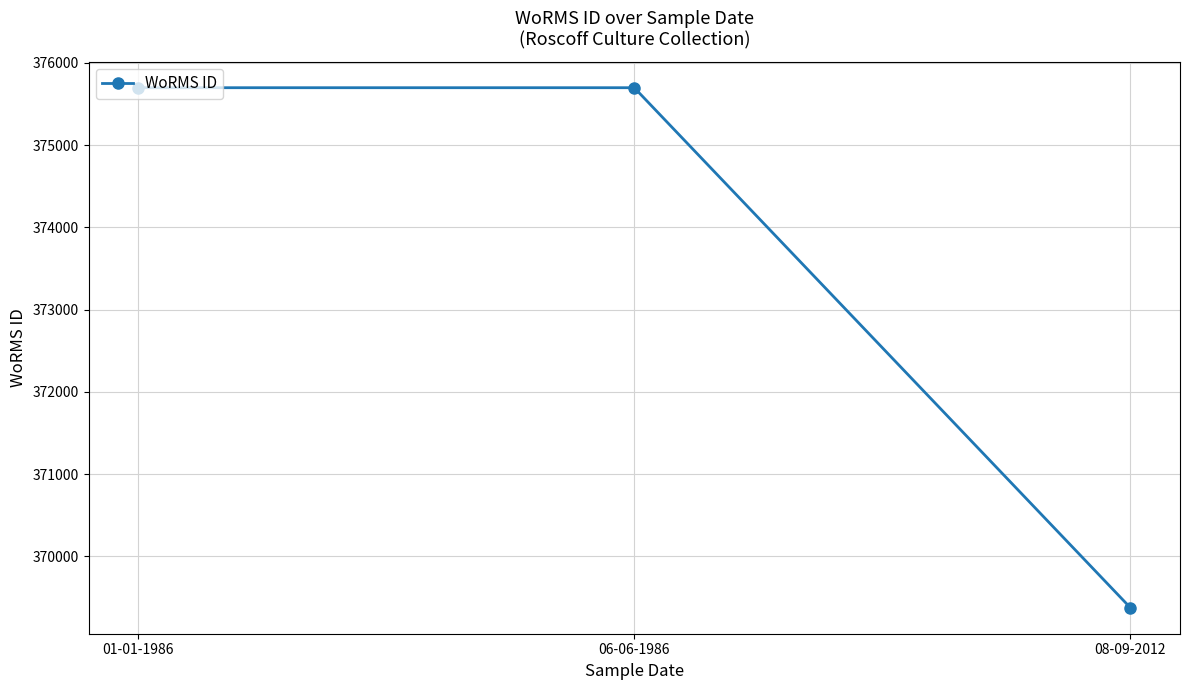

What is the approximate value at 06-06-1986?

375699